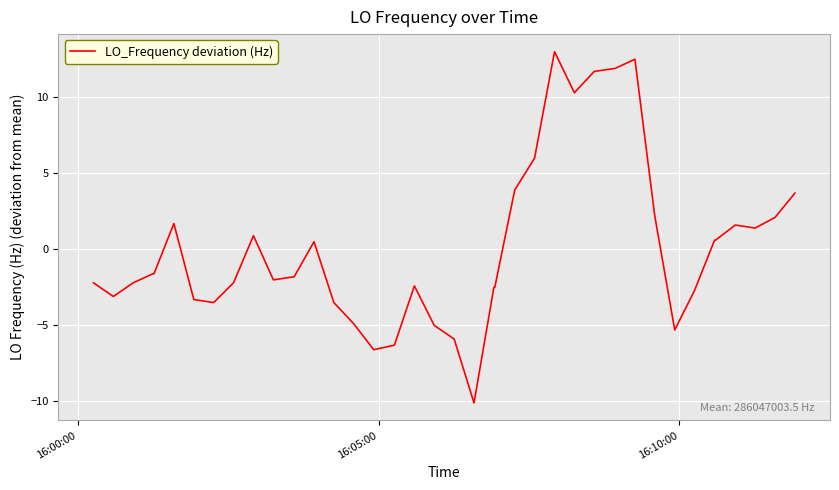

What is the difference between the maximum and minimum values?

23.1